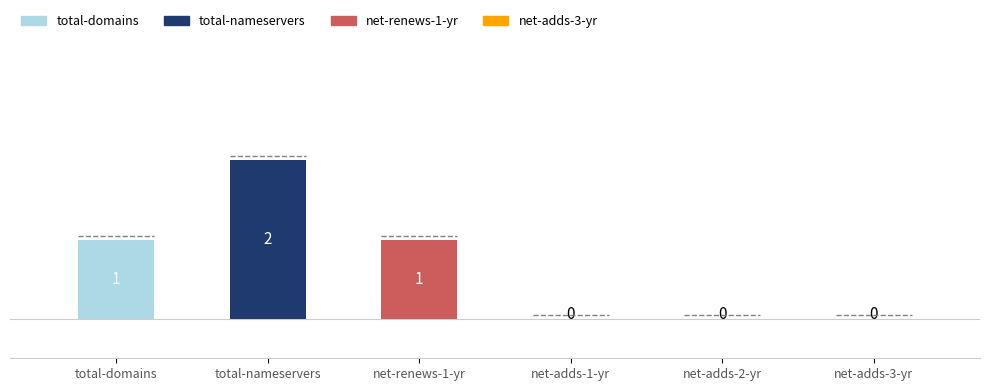

At zdns, list the series in order from largest to smallest.

total-nameservers, total-domains, net-renews-1-yr, net-adds-1-yr, net-adds-2-yr, net-adds-3-yr